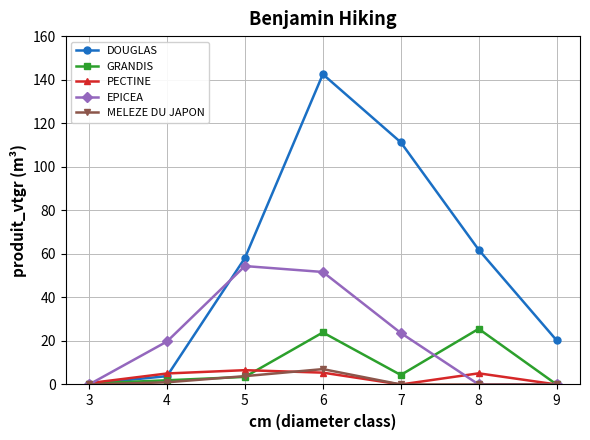

What is the spread (max minus min) of values at 8?

61.9